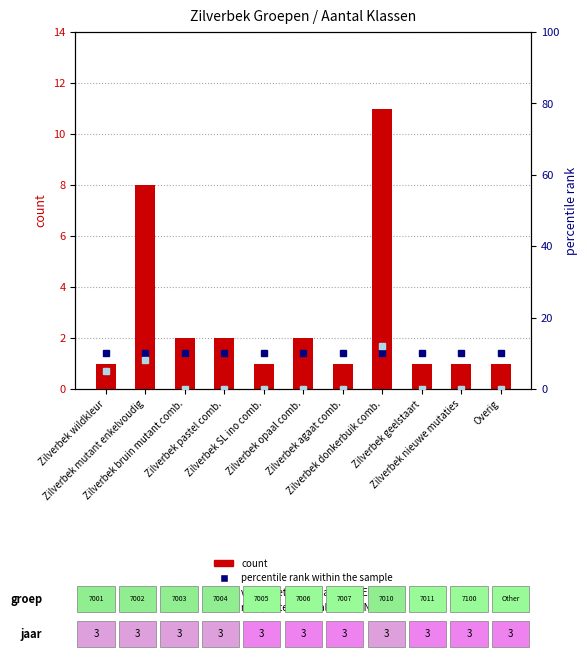

The count series shows 1 at Zilverbek geelstaart. True or false?

True